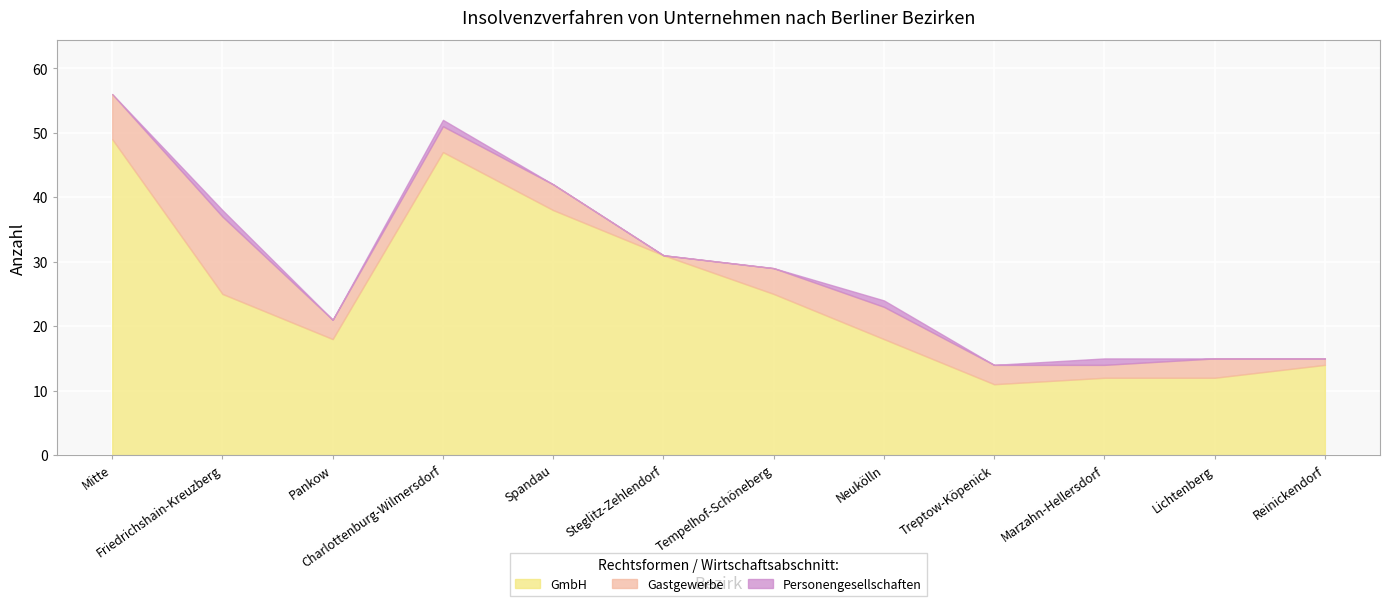

What is the value of the Gastgewerbe point at the 11th from the left?

3